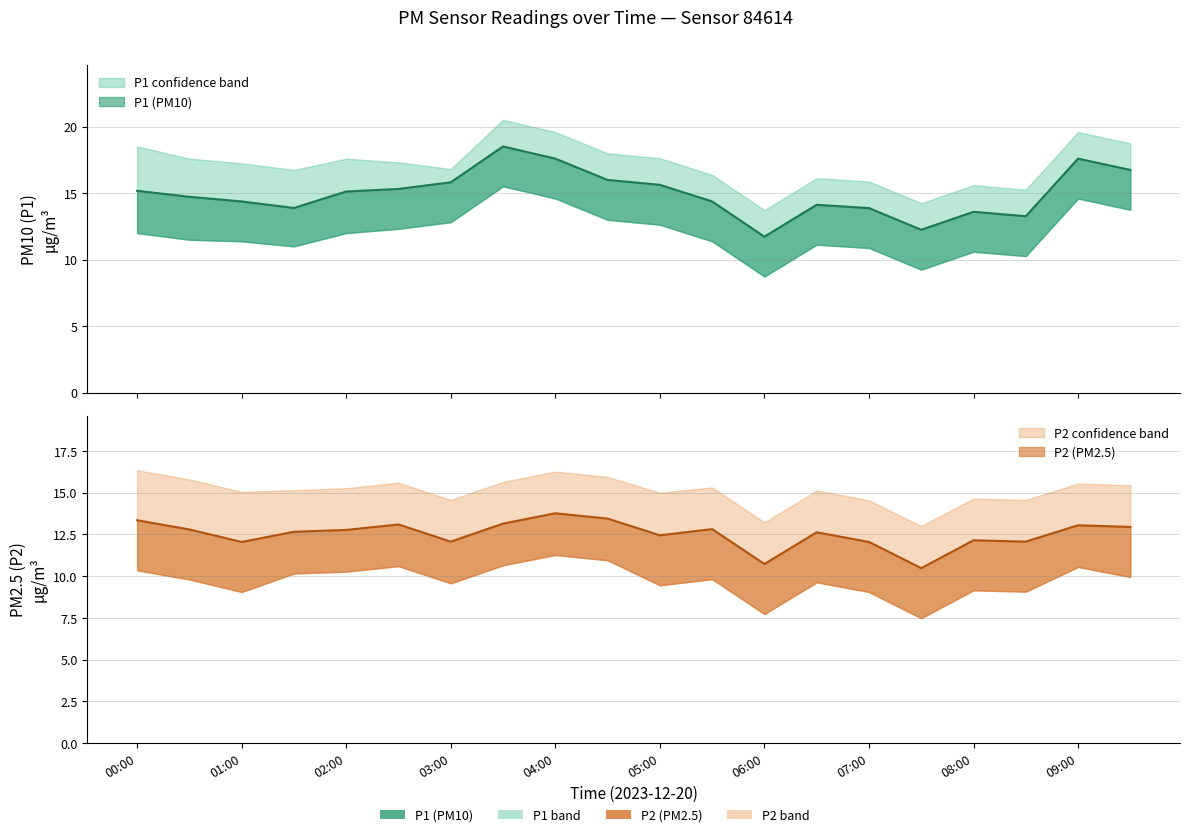

What is the highest value of the P2 series?

13.8